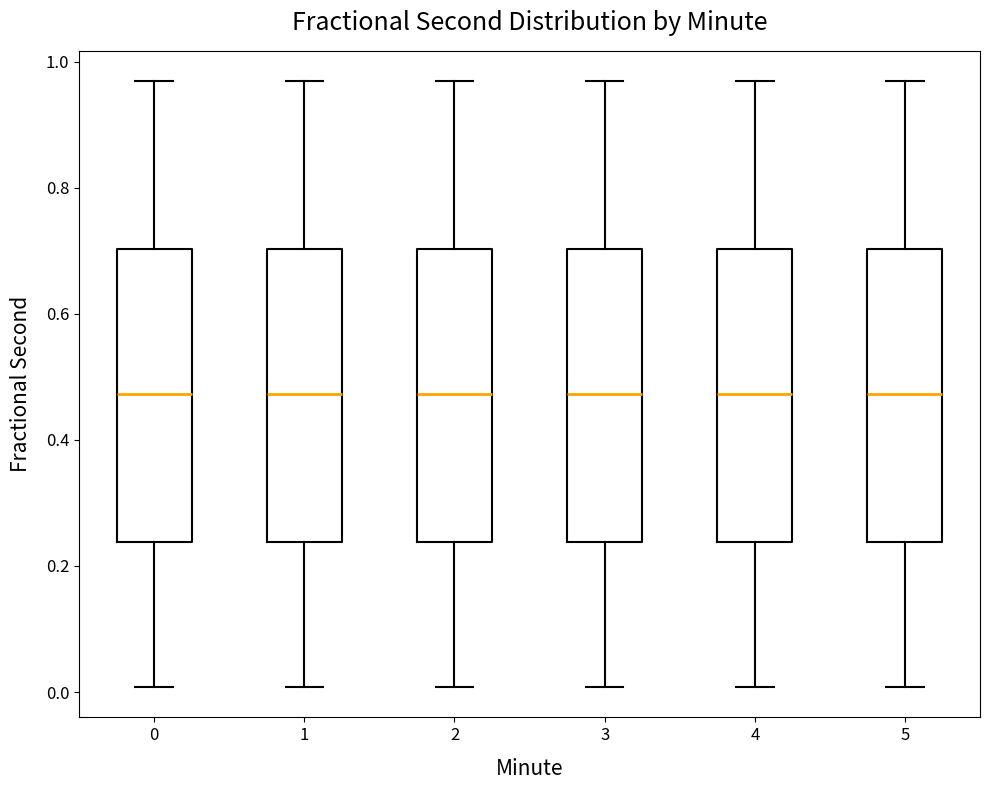

Reading left to right, transcribe this box plot: for each box, give where its median line is, the range the box spans, and where its two whiskers end, as read against the y-axis. The values are not printed on the chart, so give them approximately, as read against the axis.

0: median 0.48, box 0.24 to 0.70, whiskers 0.00 to 0.96
1: median 0.48, box 0.24 to 0.70, whiskers 0.00 to 0.96
2: median 0.48, box 0.24 to 0.70, whiskers 0.00 to 0.96
3: median 0.48, box 0.24 to 0.70, whiskers 0.00 to 0.96
4: median 0.48, box 0.24 to 0.70, whiskers 0.00 to 0.96
5: median 0.48, box 0.24 to 0.70, whiskers 0.00 to 0.96